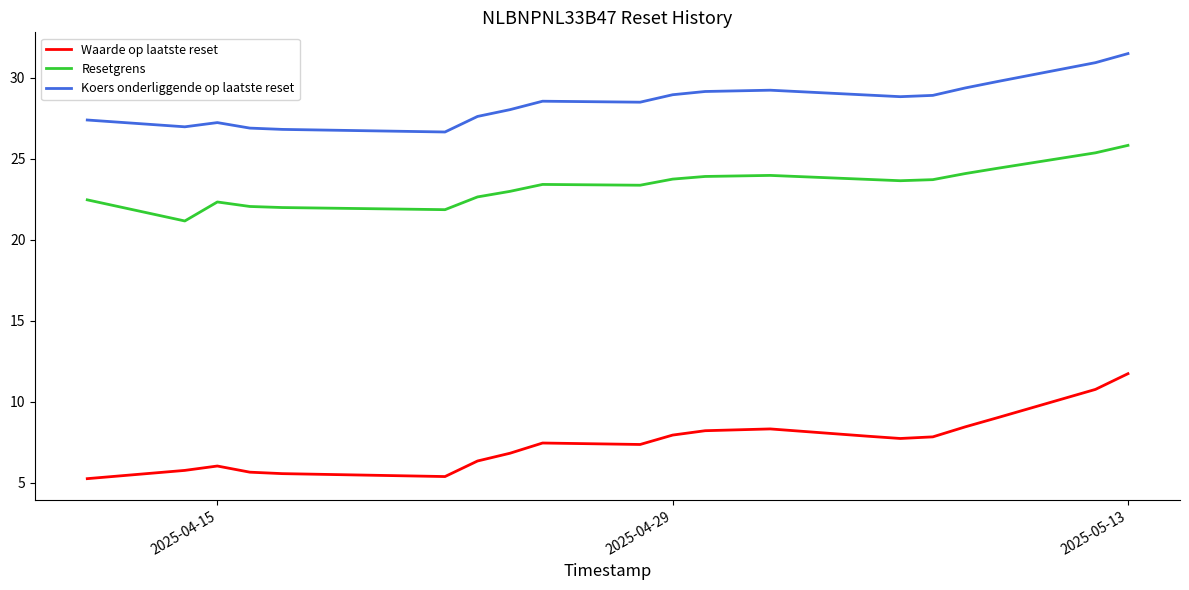

True or false: Koers onderliggende op laatste reset and Resetgrens cross at least once.

False